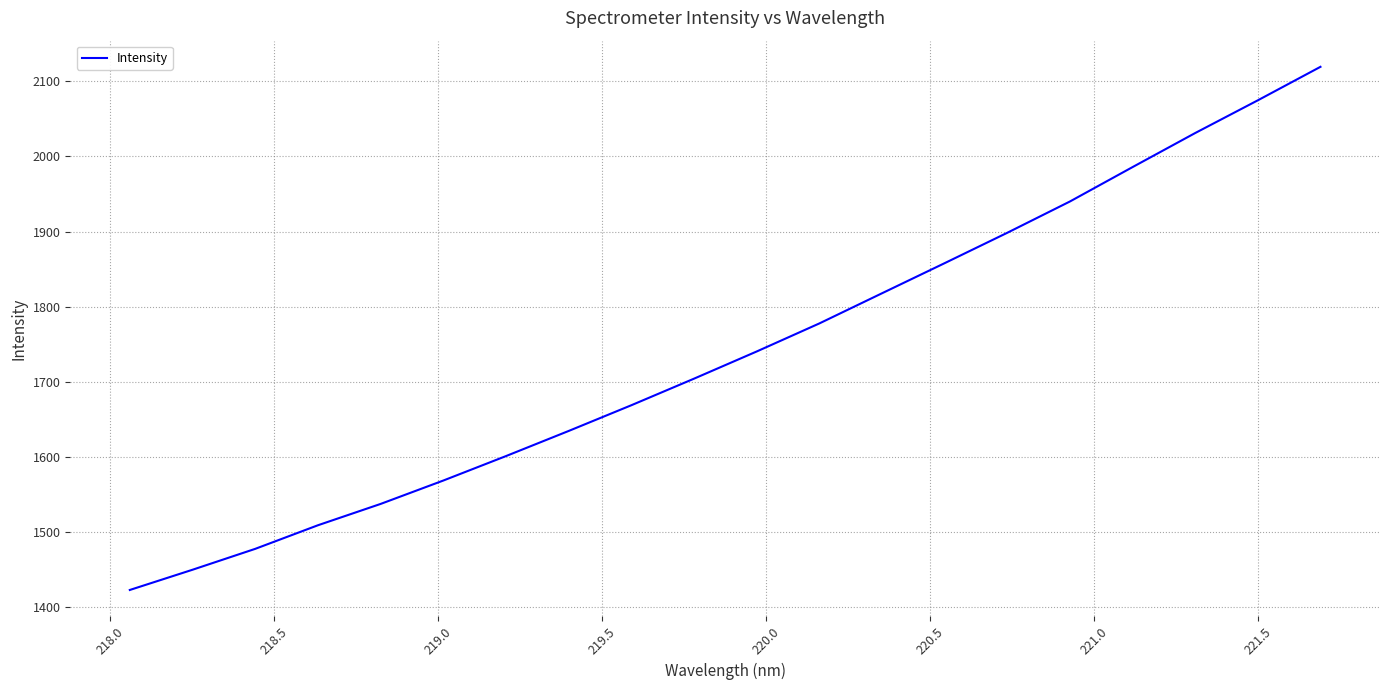

What is the smallest value displayed?

1423.1